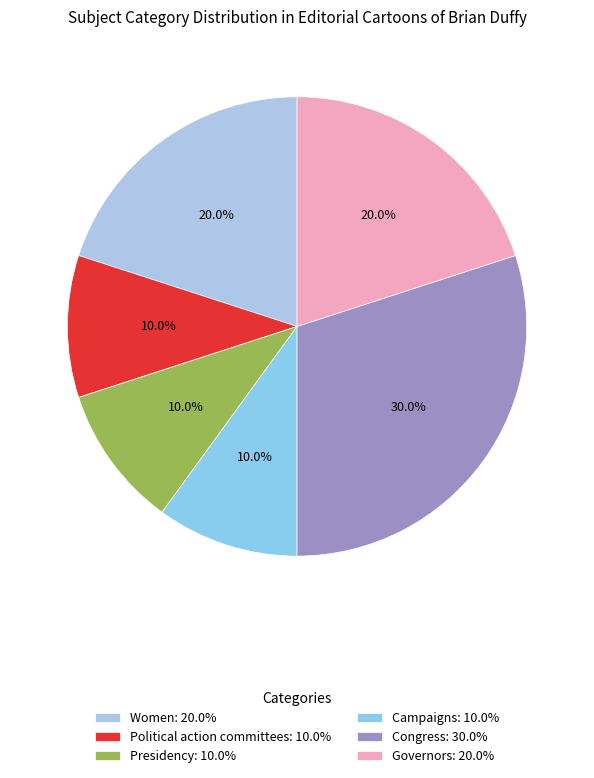

What is the smallest slice in the pie chart?

Political action committees